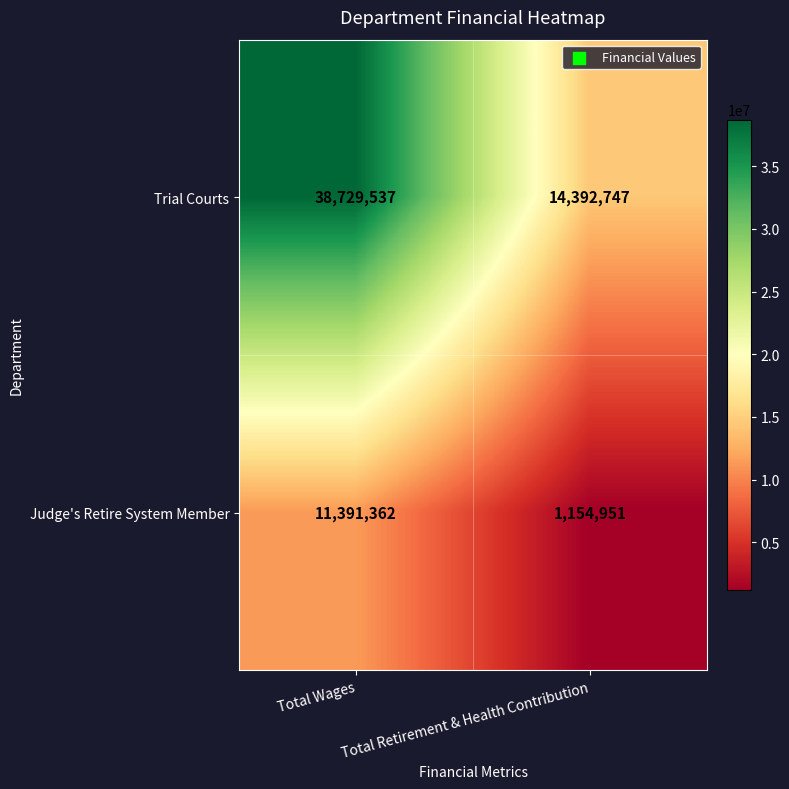

List the series in order of their peak value, highest first.

Trial Courts, Judge's Retire System Member